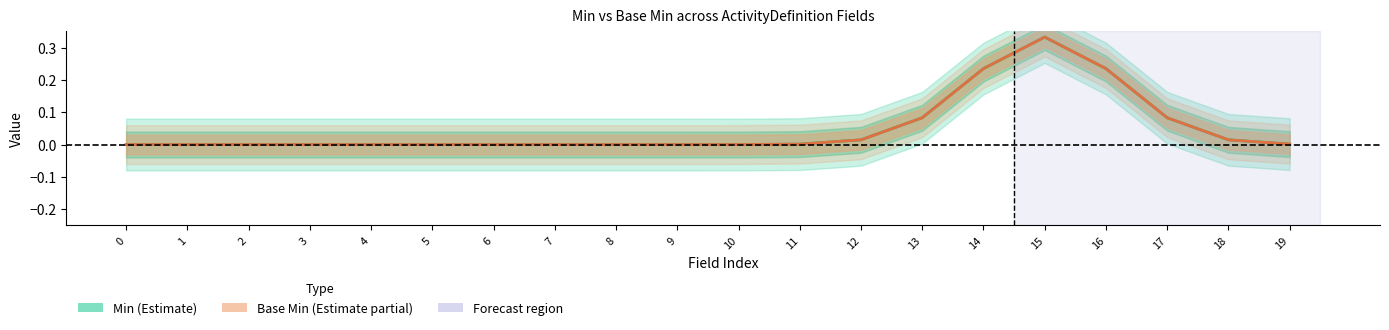

How many lines are shown in the chart?

2